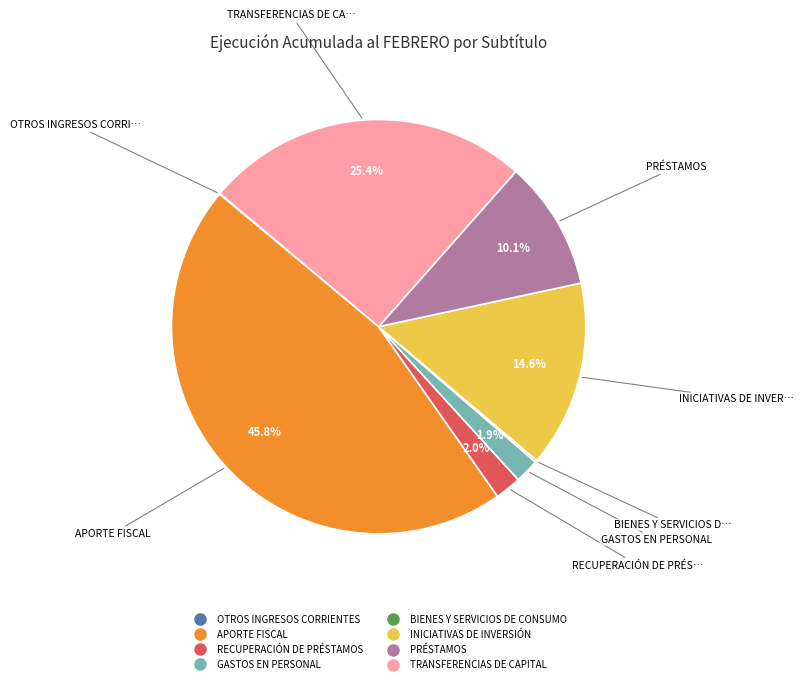

Which slice is the largest?

APORTE FISCAL